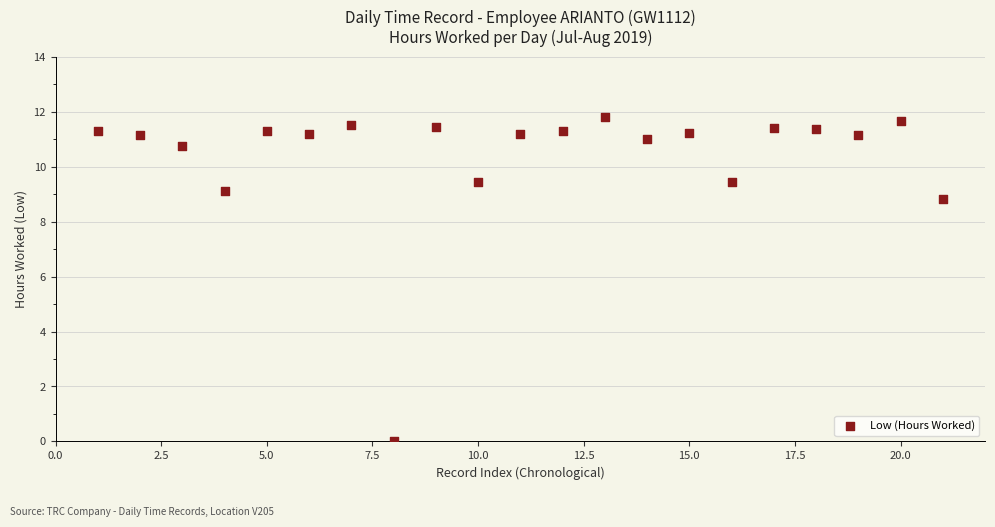

What Y value in the scatter plot is closest to 5?

8.8